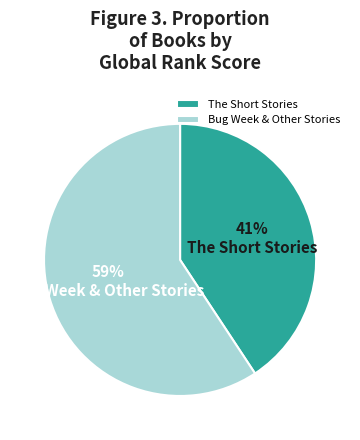

Is there any slice that represents more than half of the pie?

Yes